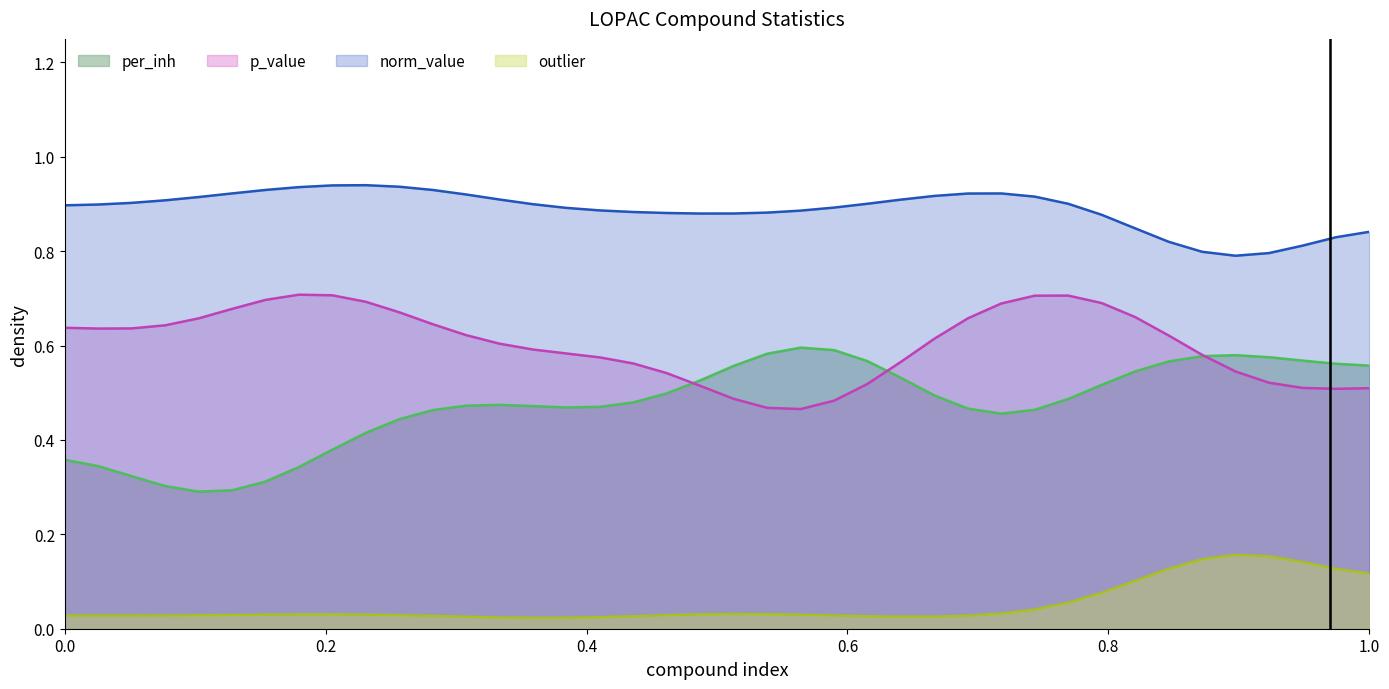

True or false: outlier and p_value intersect in this chart.

False